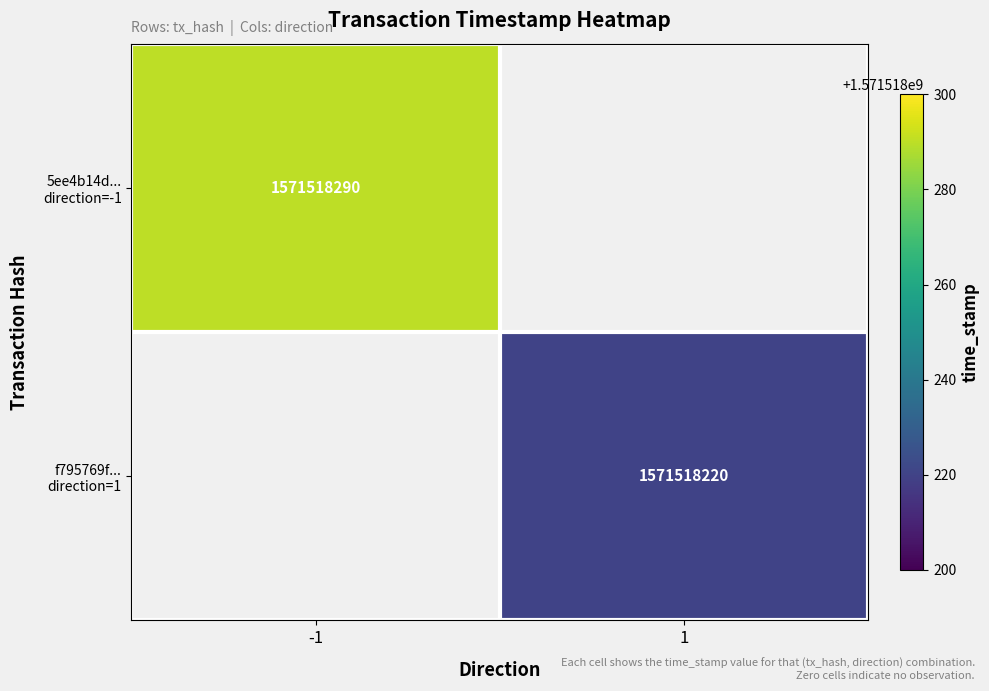

List the series in order of their peak value, highest first.

5ee4b14d... direction=-1, f795769f... direction=1